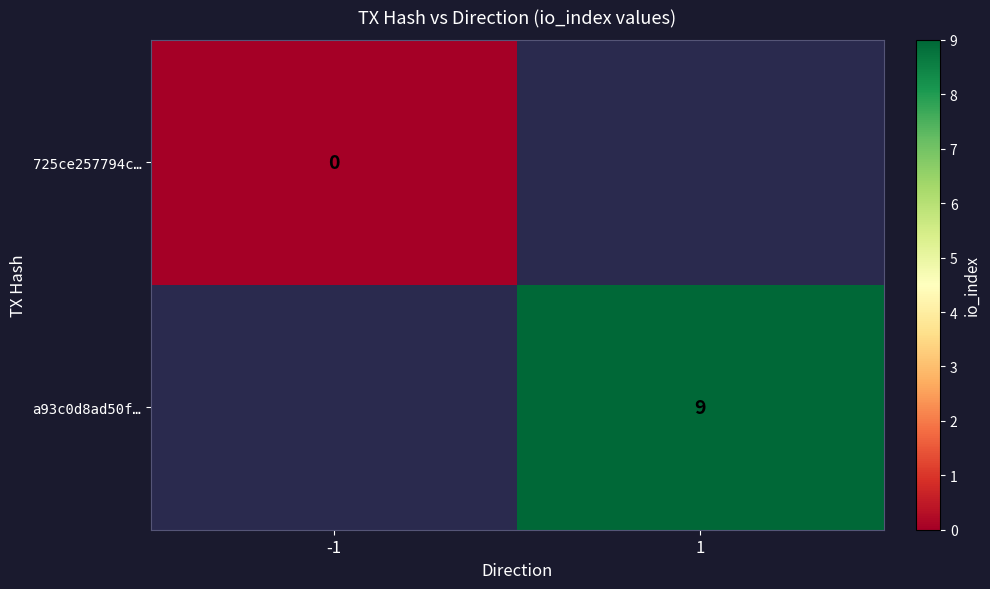

The value of a93c0d8ad50f… at 1 is 9. True or false?

True